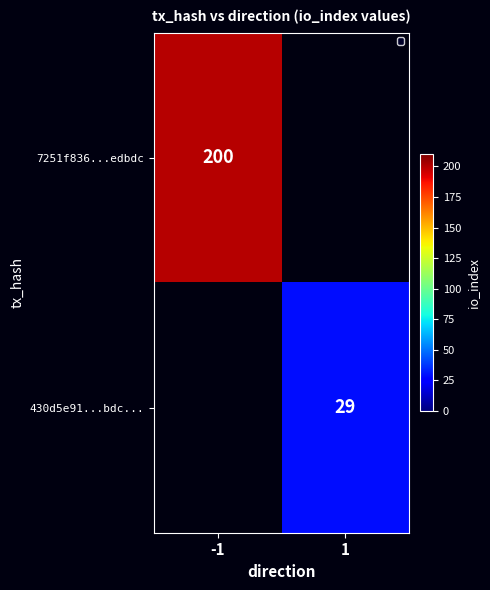

The 430d5e91...bdc... series shows 46 at 1. True or false?

False